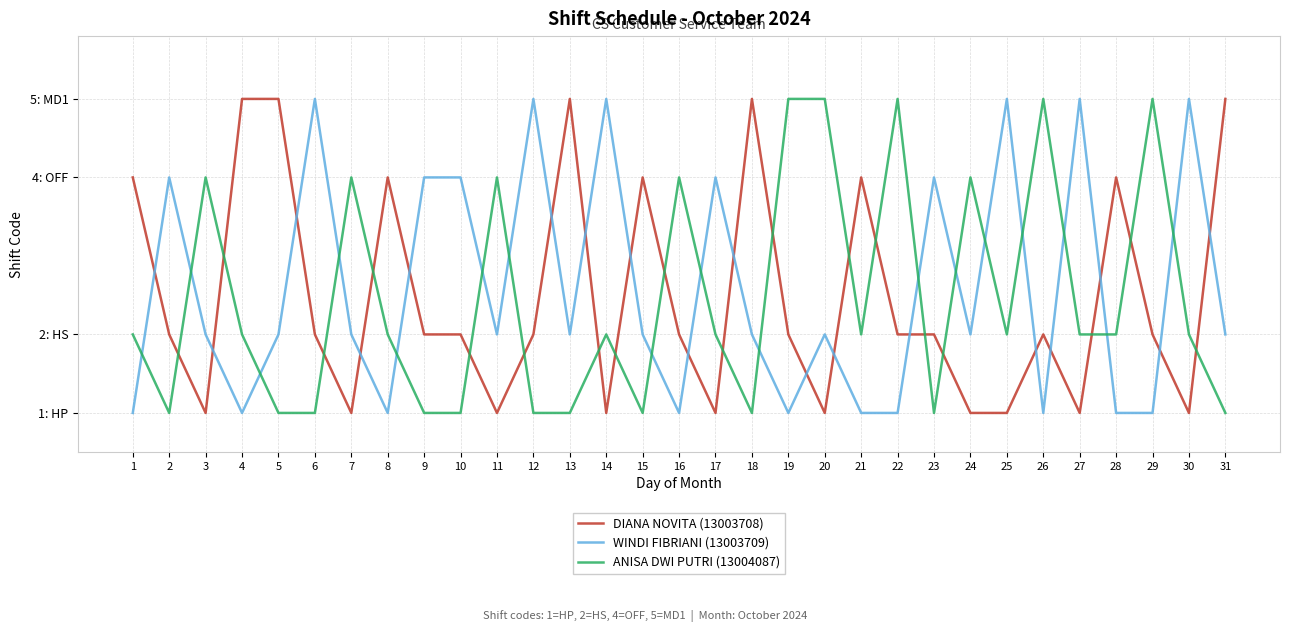

Does the chart have visible grid lines?

Yes